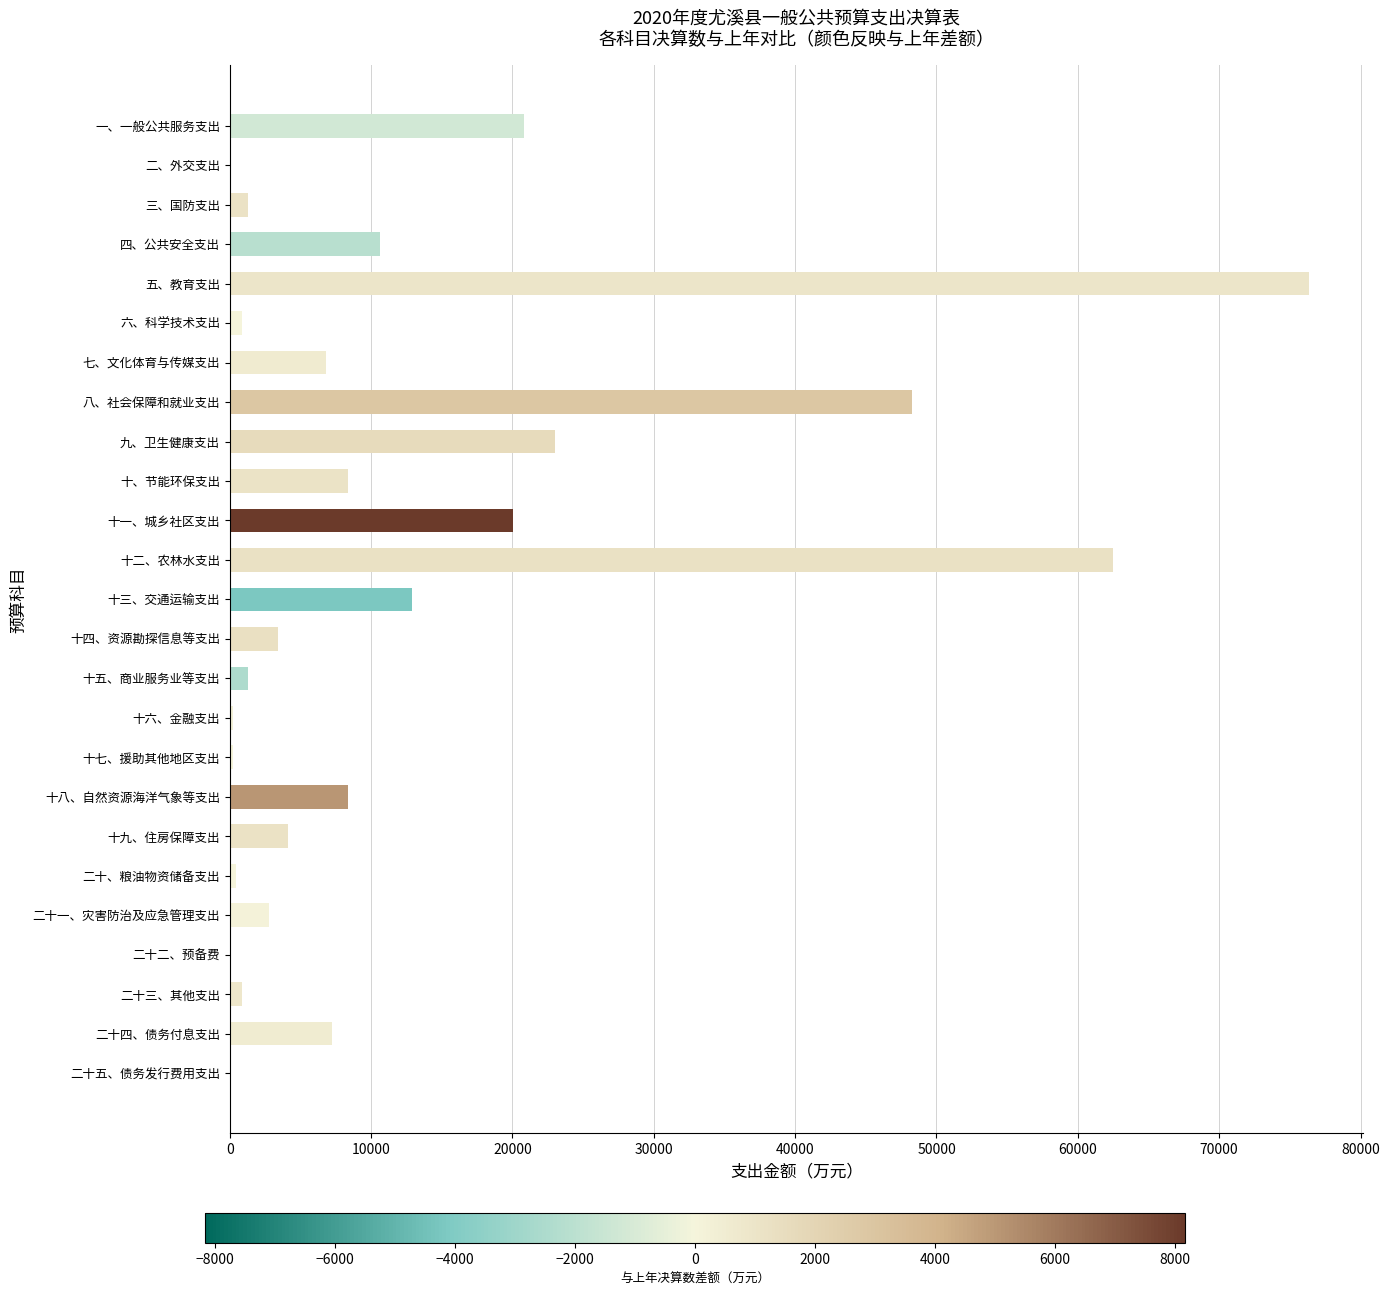

Where is the data nearest to the value 38181?

八、社会保障和就业支出